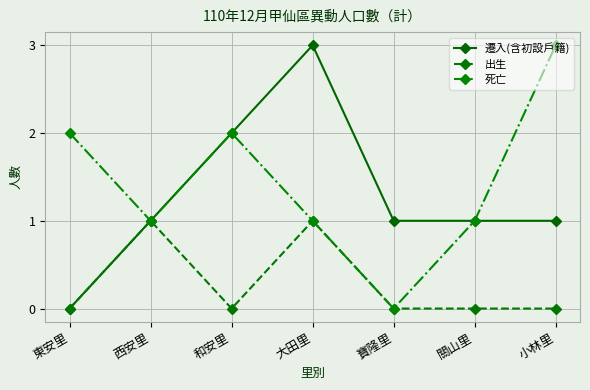

At which label does 死亡 first exceed 1?

東安里